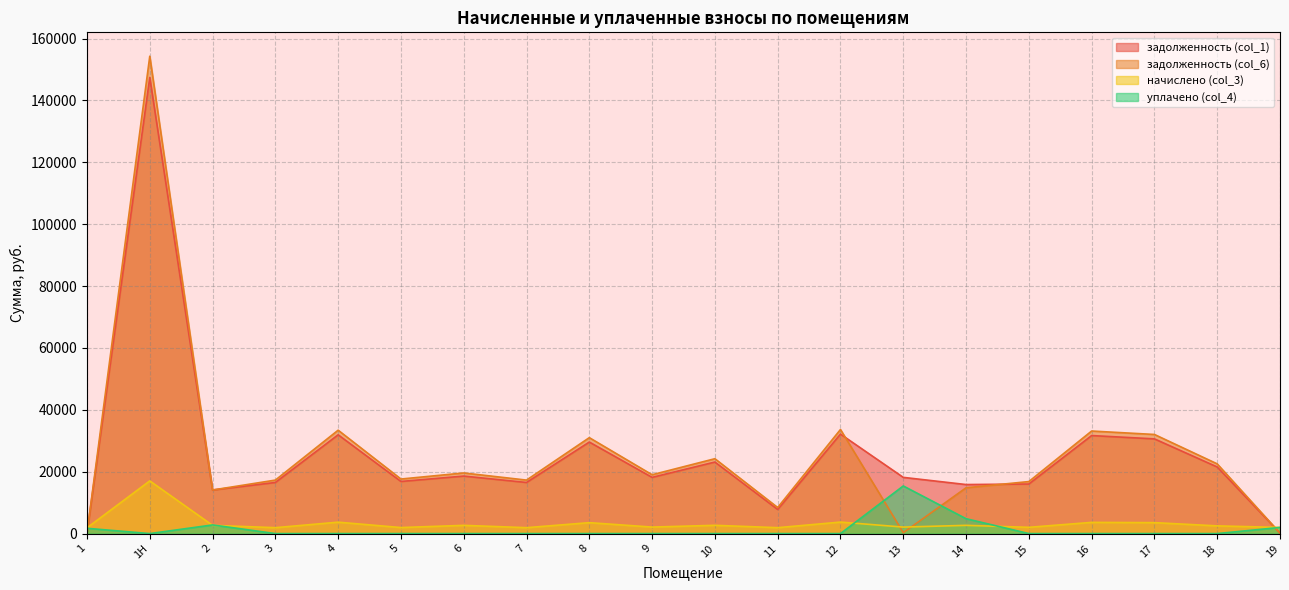

At how many categories does at least one series exceed 26662?

6